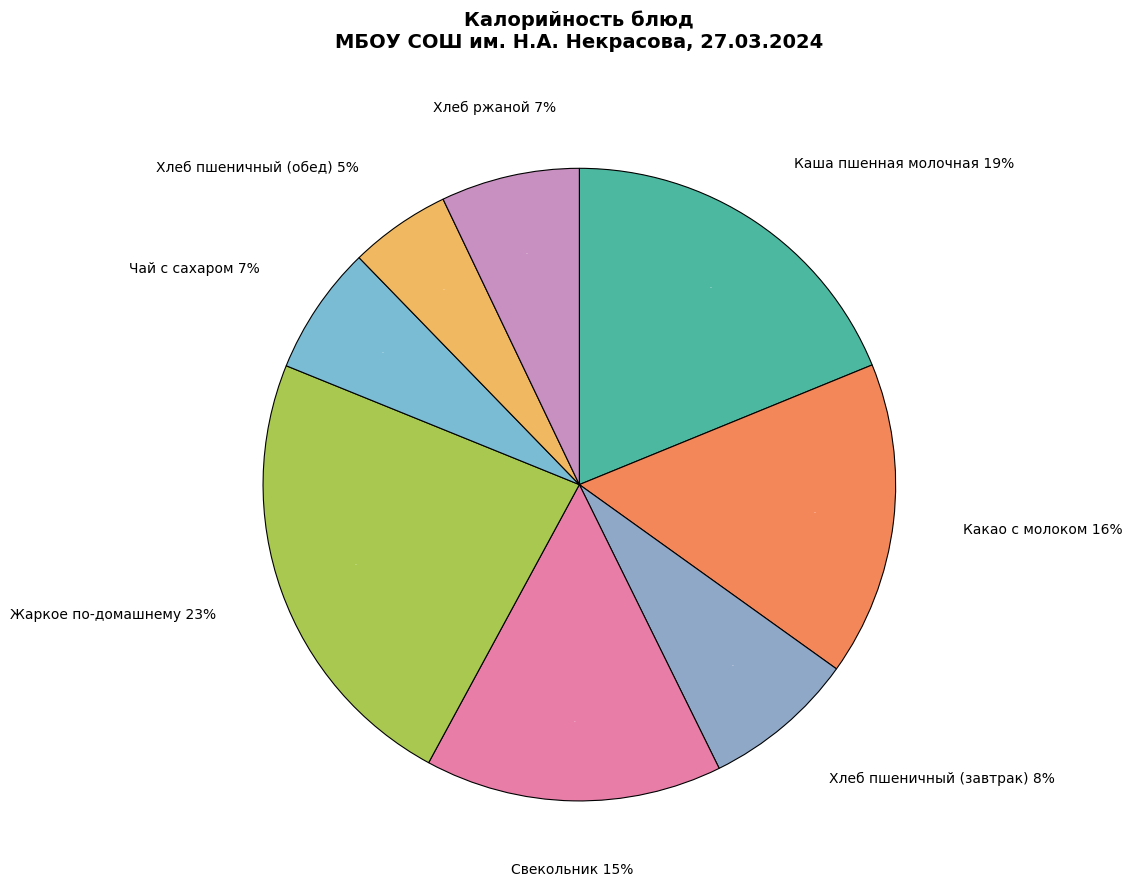

To the nearest percent, what is the difference between the Свекольник and Жаркое по-домашнему slice percentages?

8%